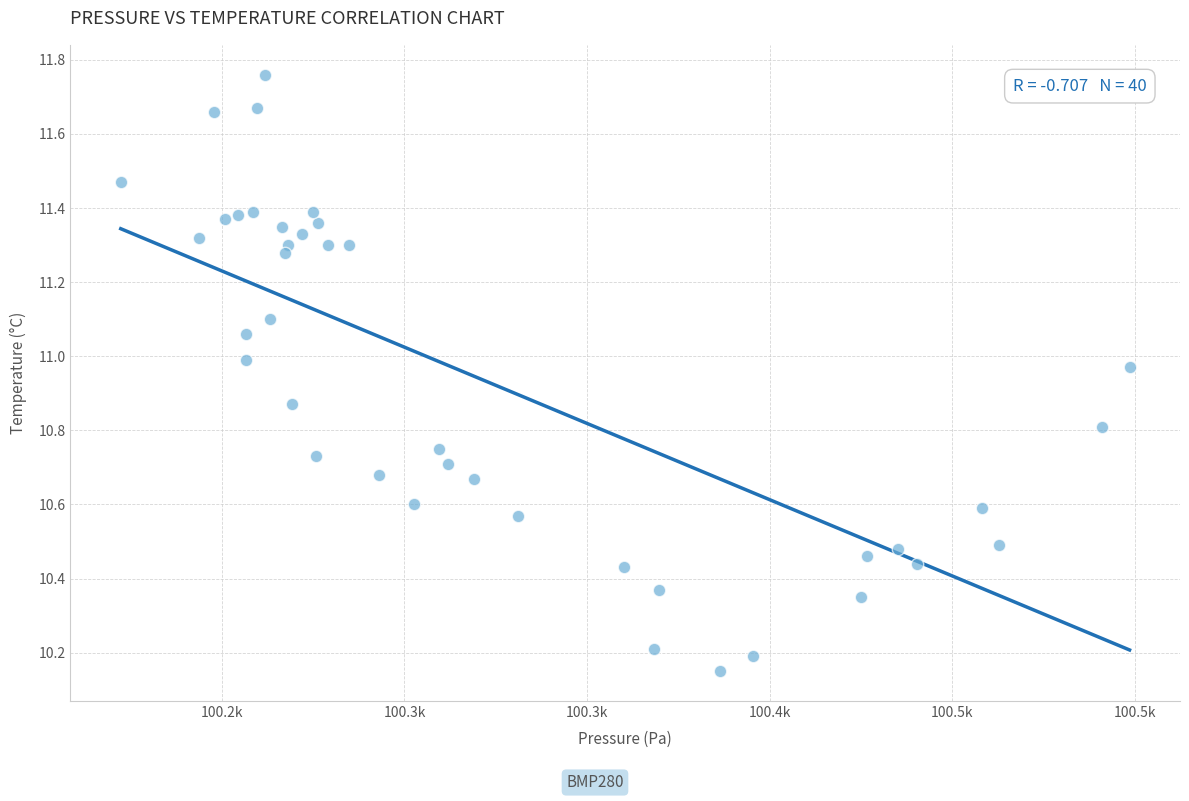

What is the range of Y values (max minus min)?

1.6